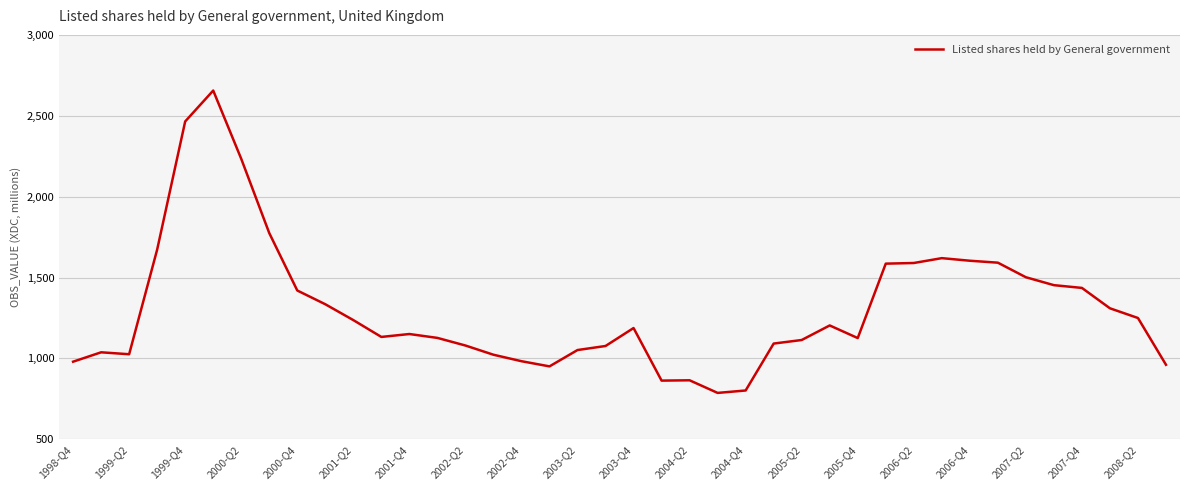

What is the minimum value shown in the chart?

787